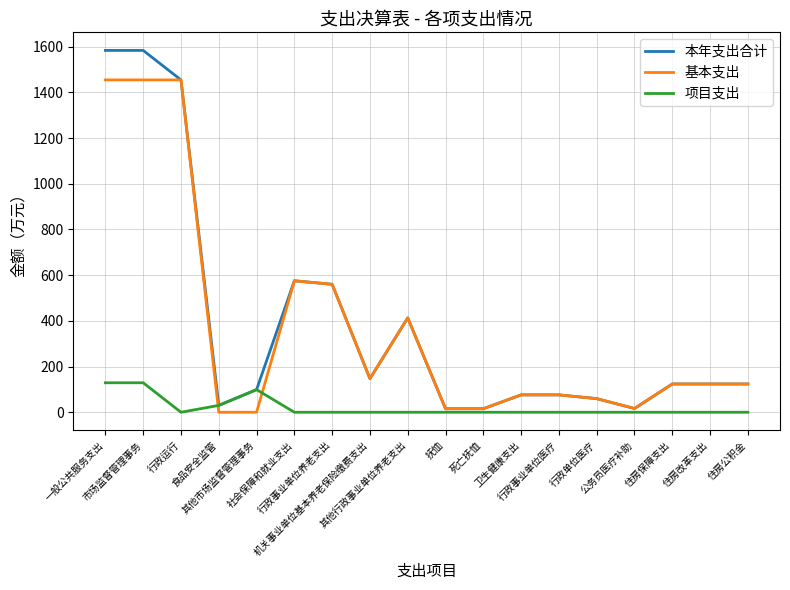

Which series has the widest spread of values?

本年支出合计